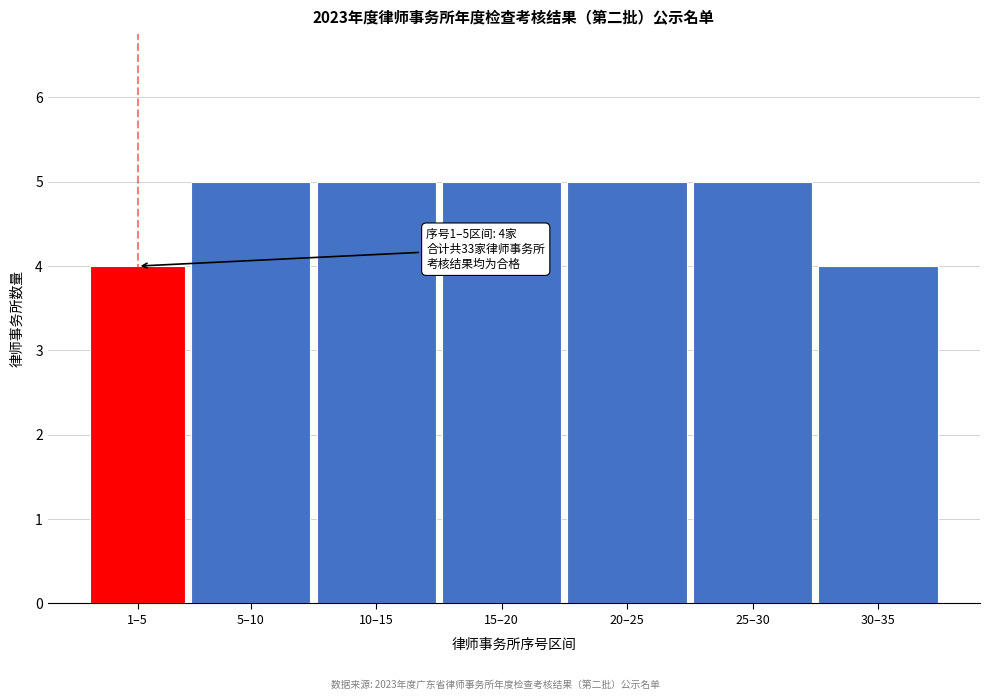

Reading left to right, what are all the values shown in this chart?

1–5=4	5–10=5	10–15=5	15–20=5	20–25=5	25–30=5	30–35=4